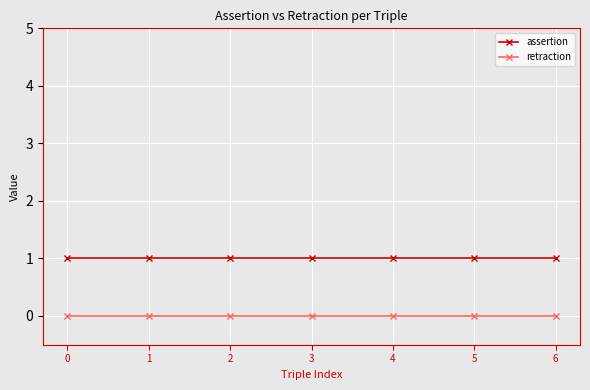

Does the chart display data point markers on the line(s)?

Yes